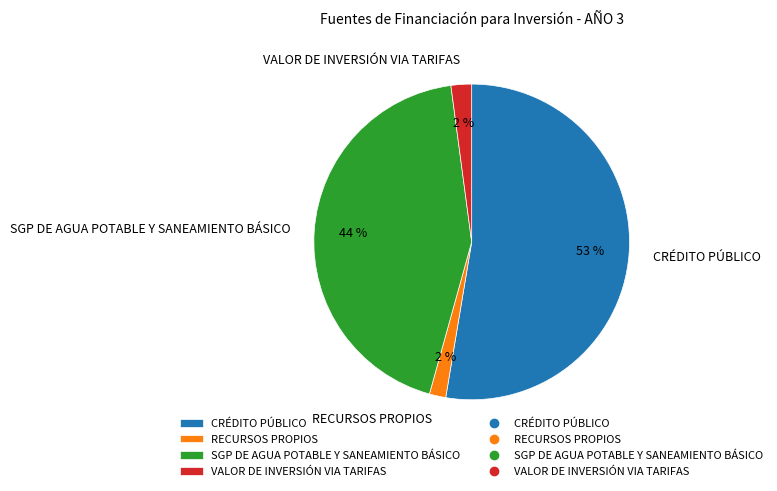

Between VALOR DE INVERSIÓN VIA TARIFAS and CRÉDITO PÚBLICO, which is larger?

CRÉDITO PÚBLICO